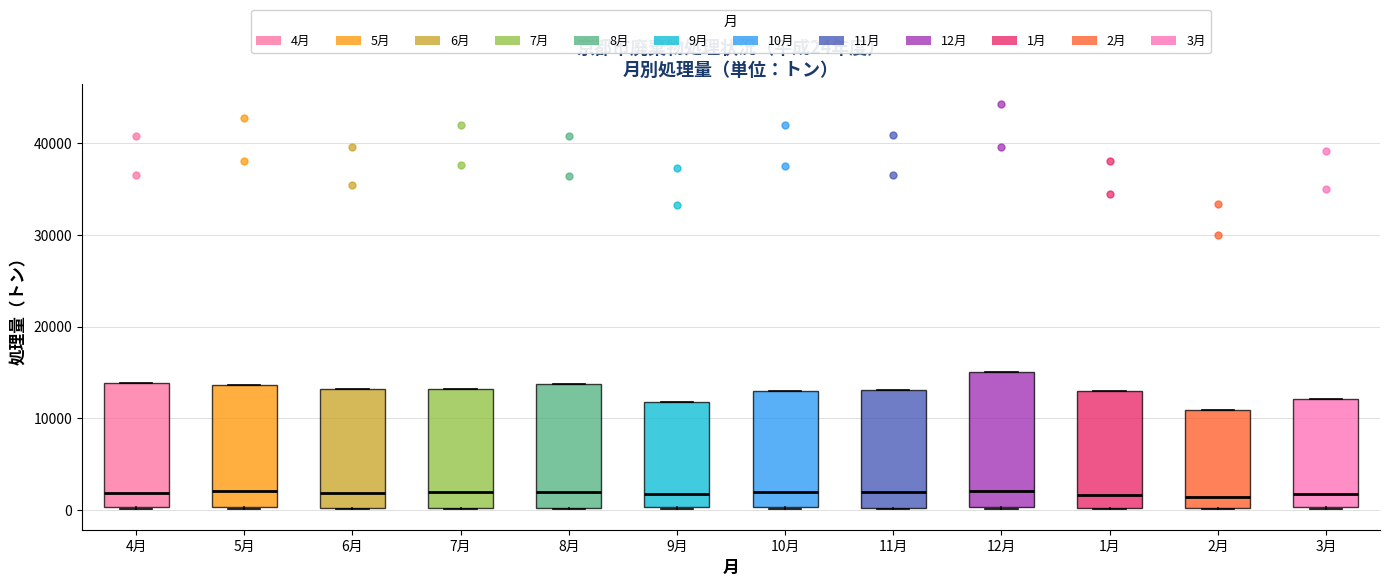

Comparing the boxes themselves (not the whiskers), which one is the tallest?

12月